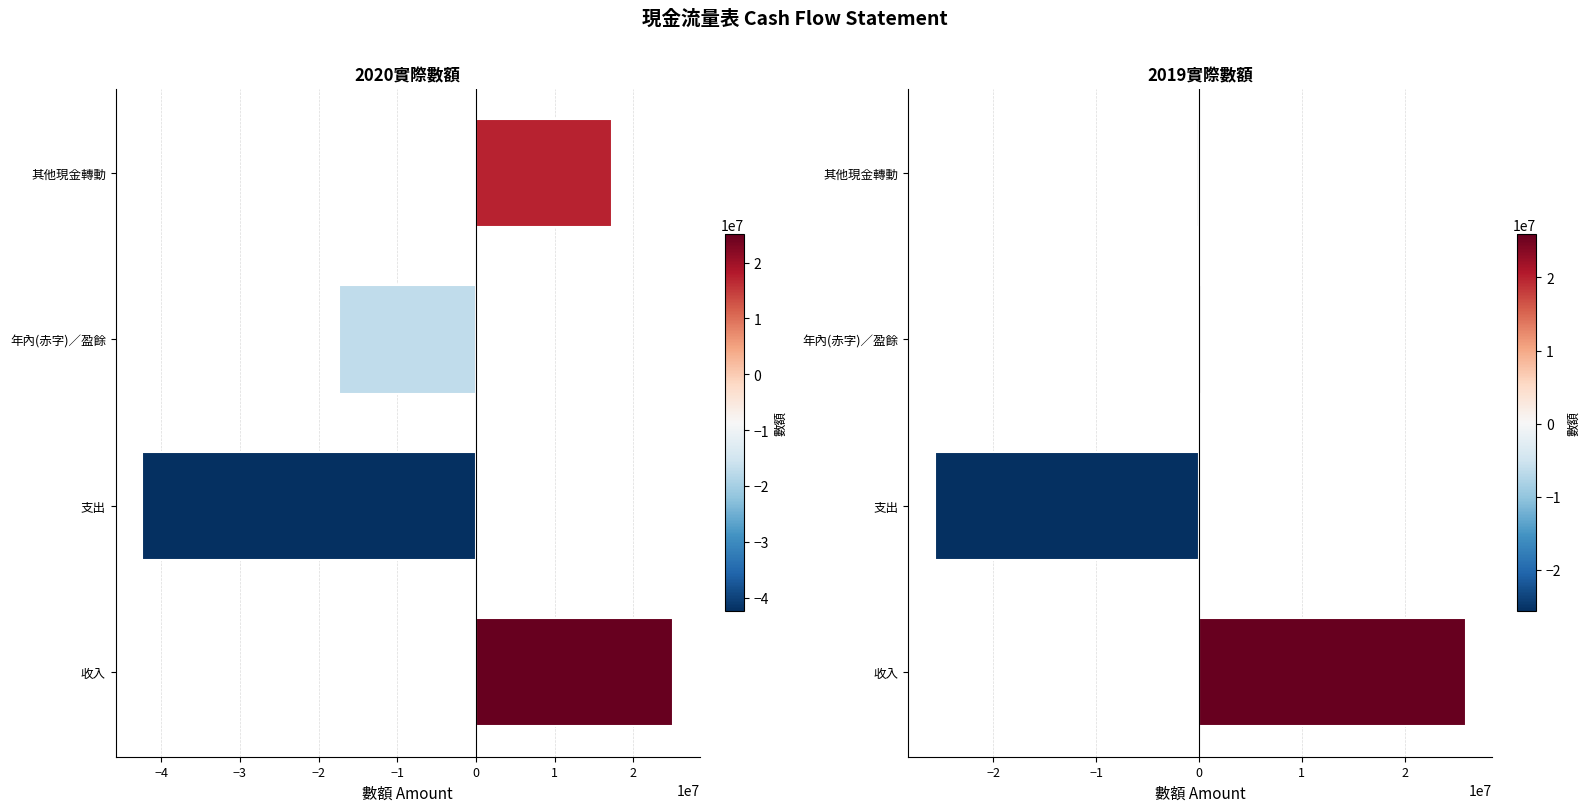

What is the smallest value displayed?

-42409999